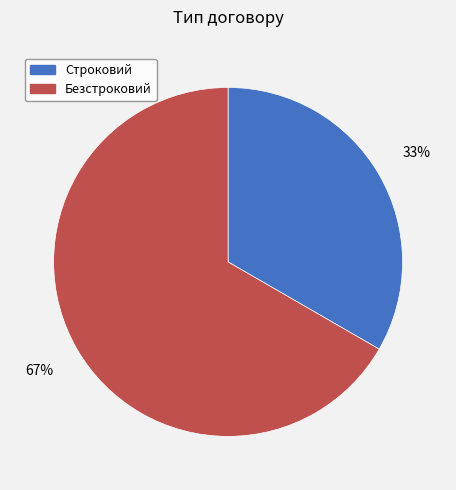

Which category has the biggest portion of the pie?

Безстроковий